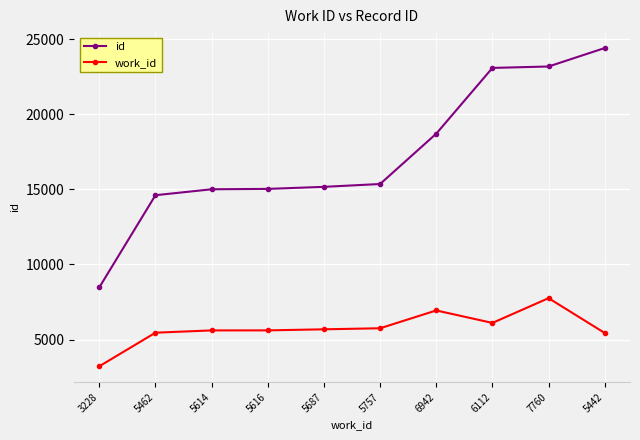

Is it true that id equals 39256 at 6112?

False